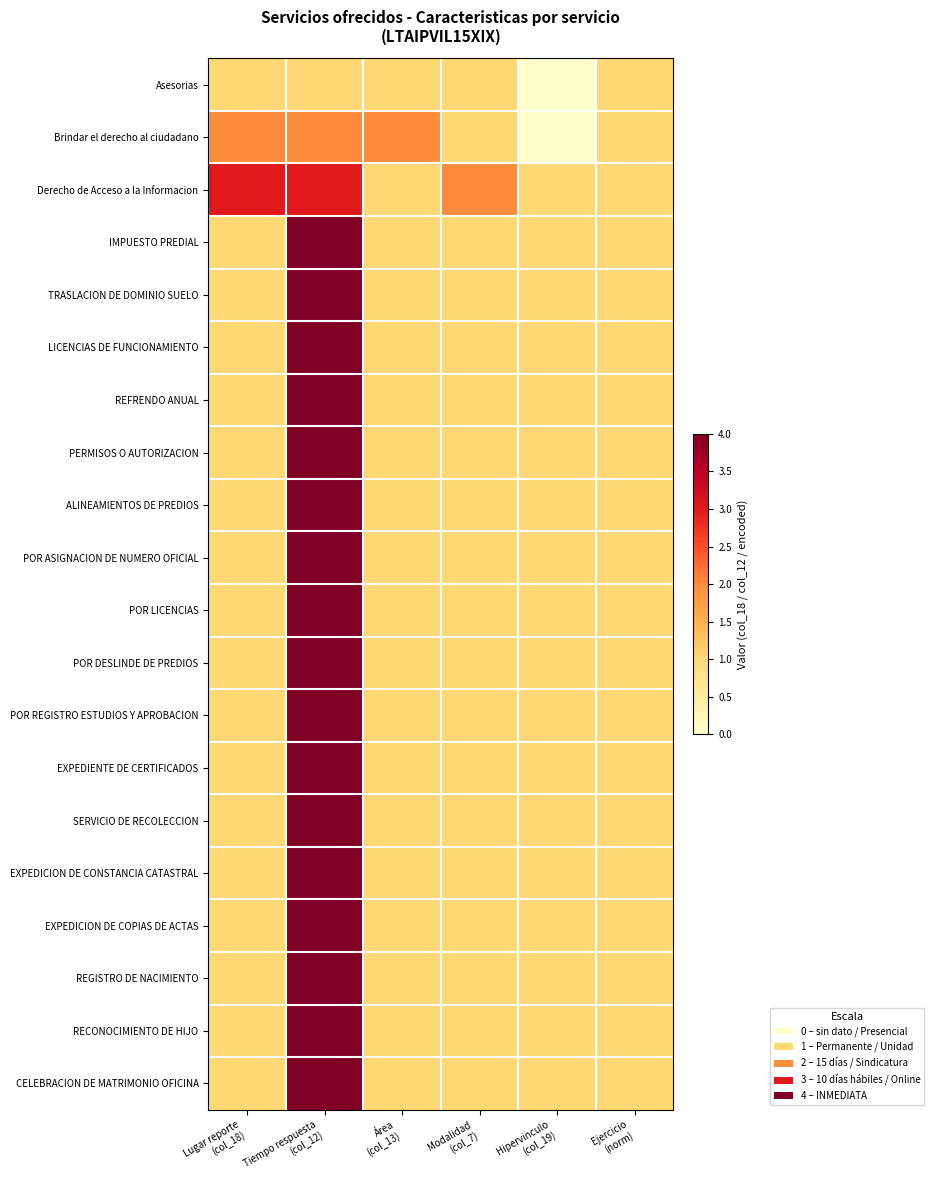

At how many categories does at least one series exceed 2?

2